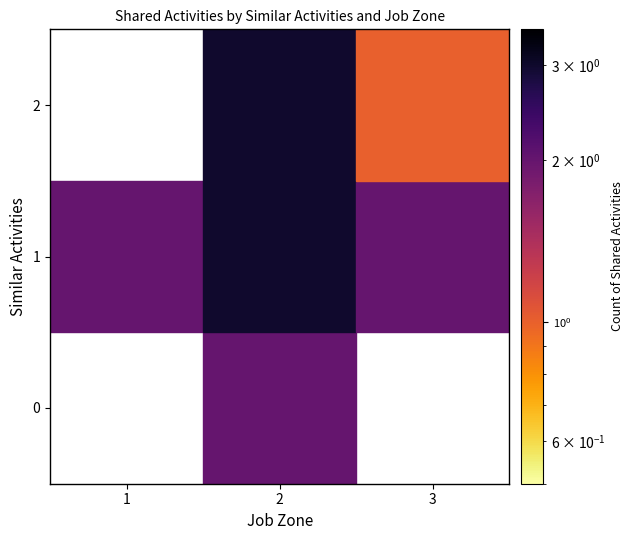

At which category is the sum across all series the highest?

2